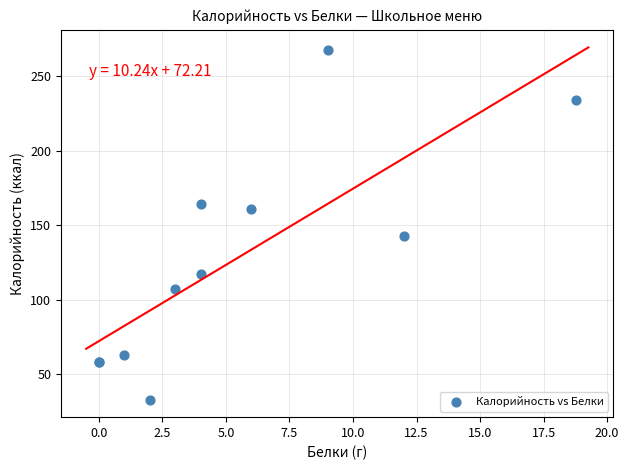

What Y value in the scatter plot is closest to 150?

143.0